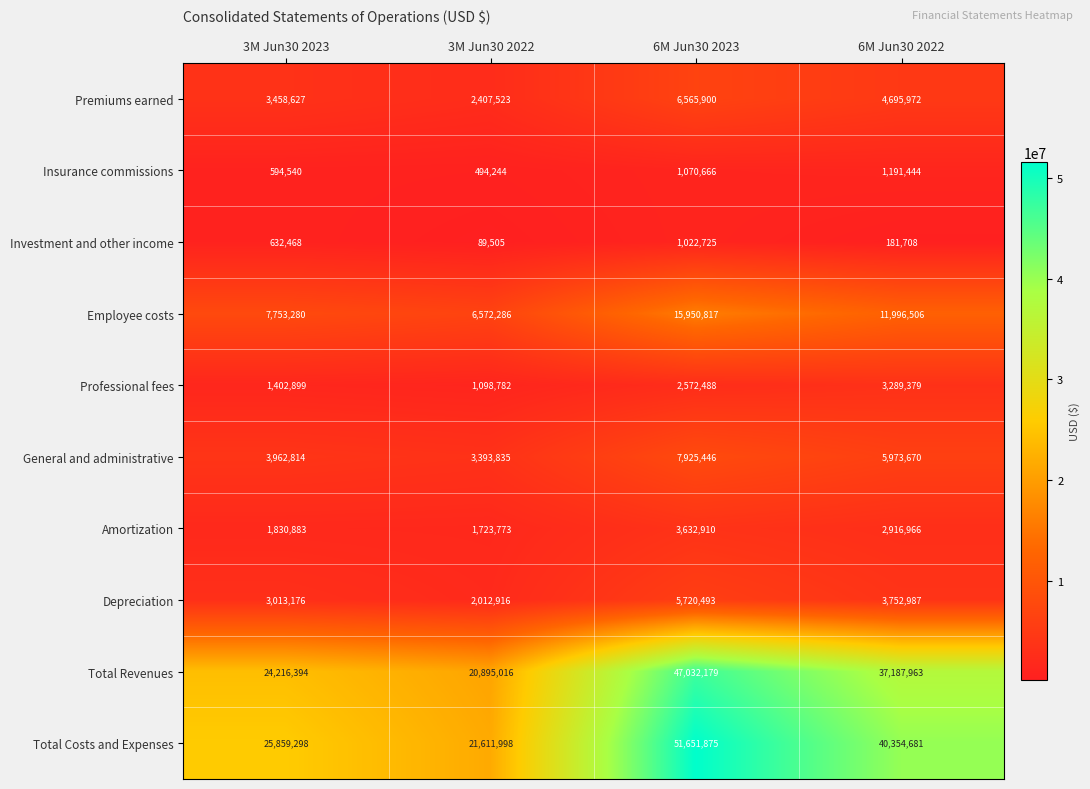

The value of Professional fees at 3M Jun30 2022 is 1098782. True or false?

True